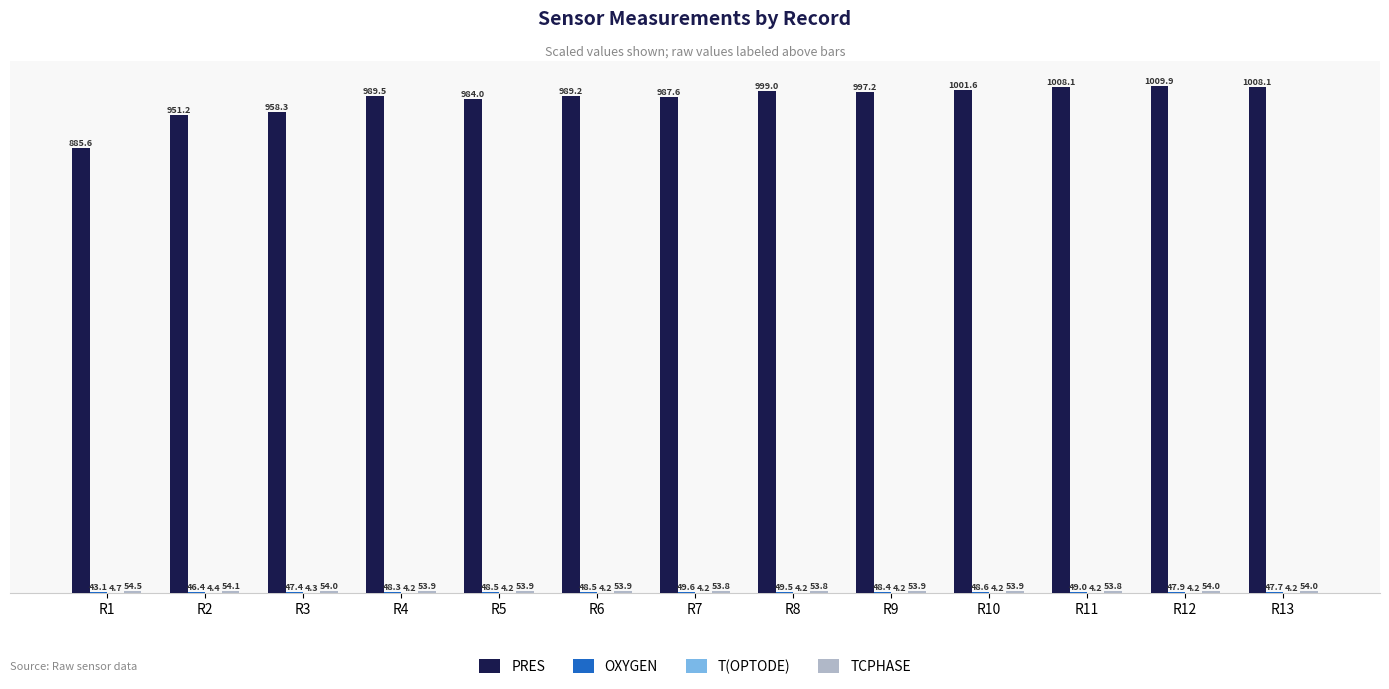

The value of PRES at R1 is 1523.0. True or false?

False